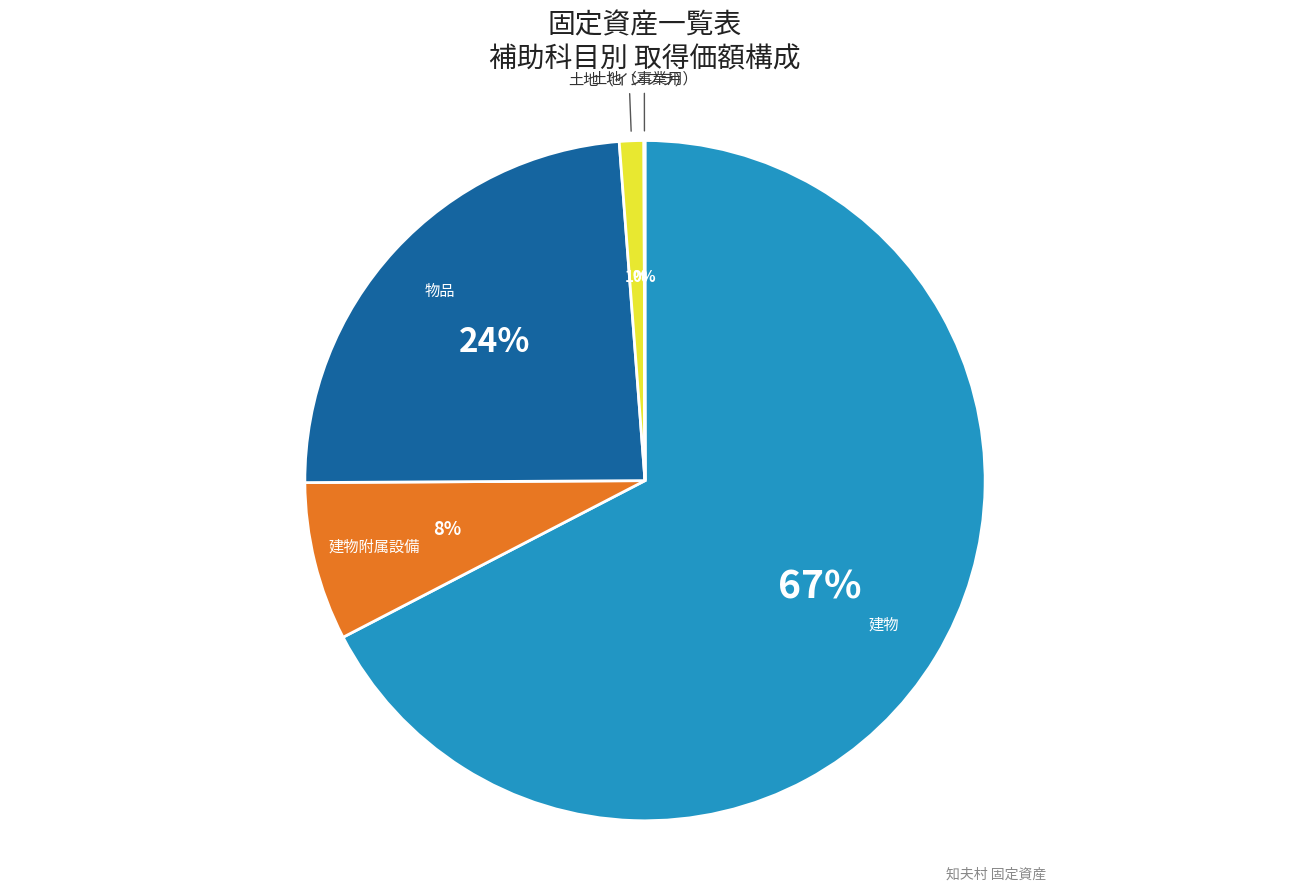

Do 建物 and 土地（インフラ） together represent more than half of the pie?

Yes